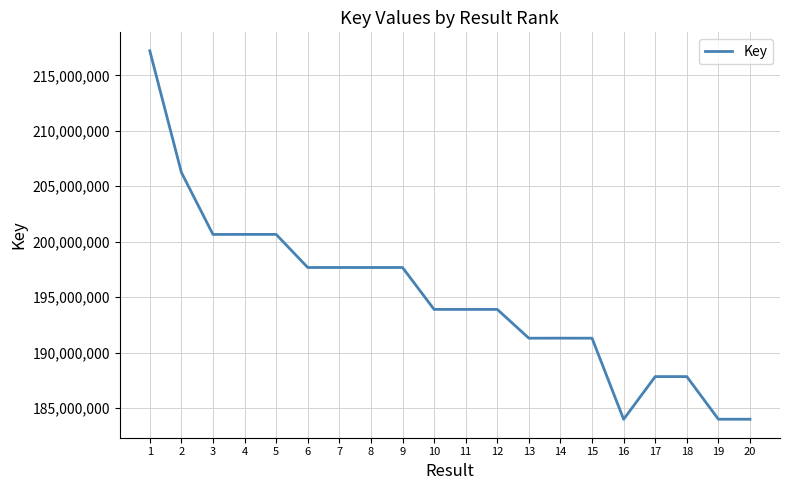

Approximately how many times larger is the value at 15 compared to 12?

1.0